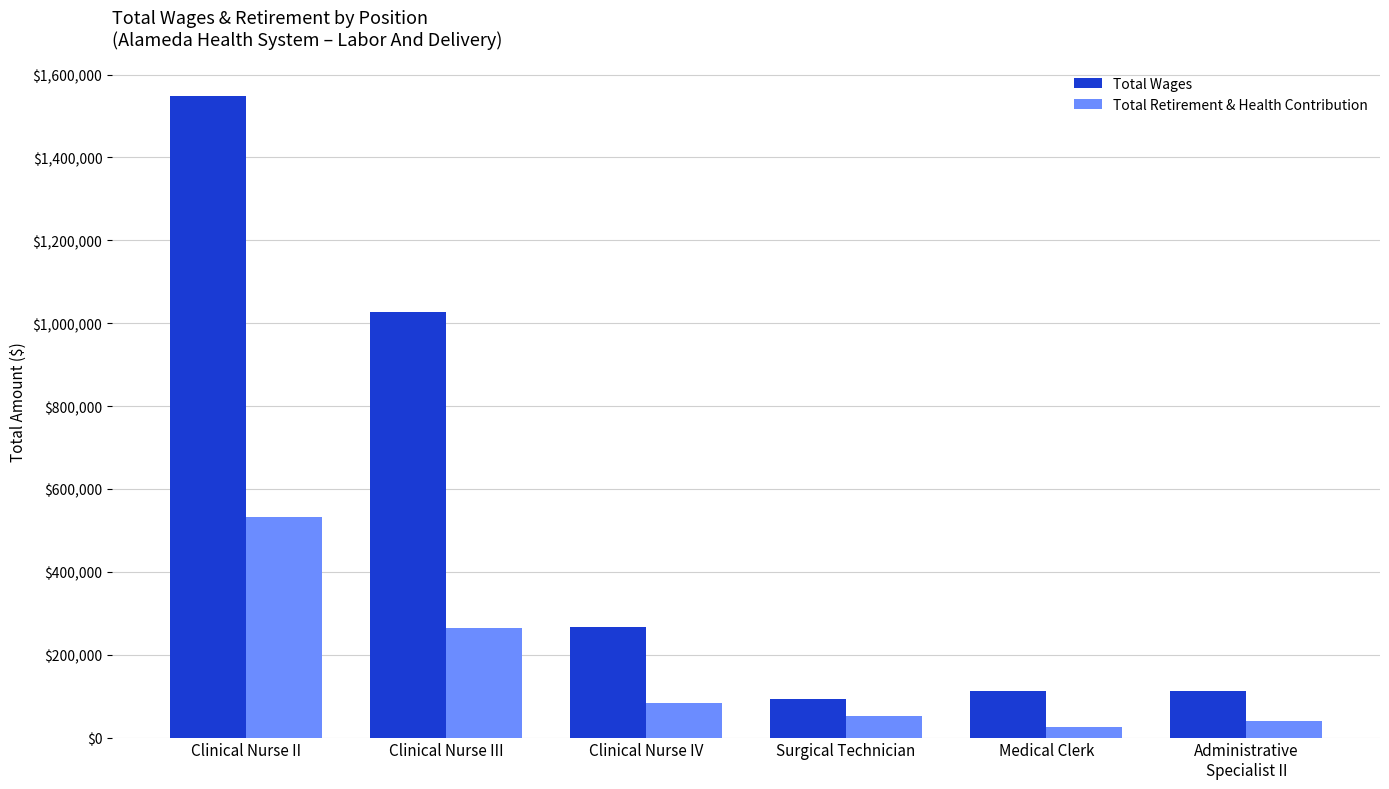

What is the difference between the Total Wages values at Clinical Nurse IV and Clinical Nurse II?

1281179